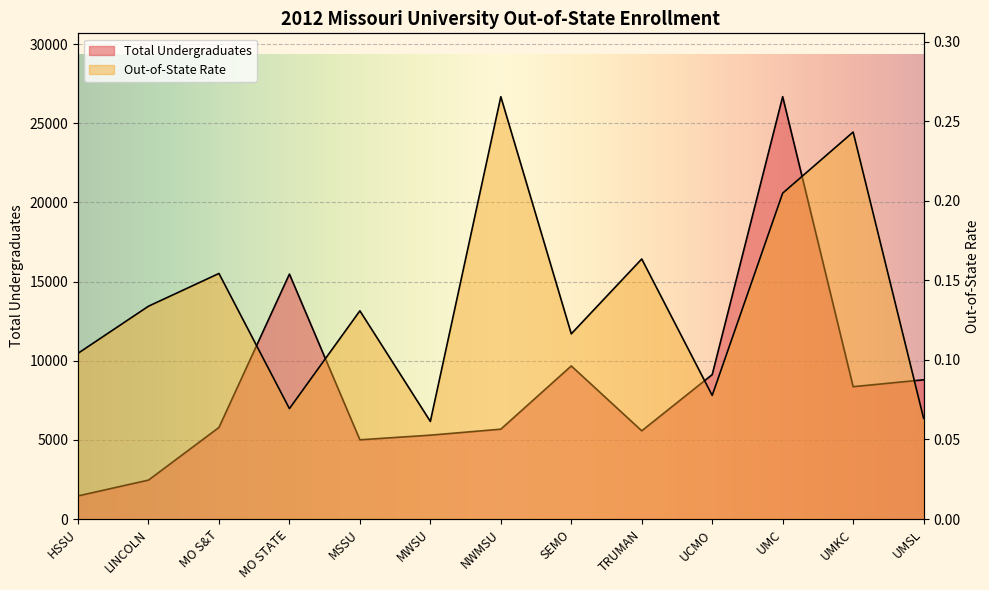

What is the maximum value shown in the chart?

26684.0